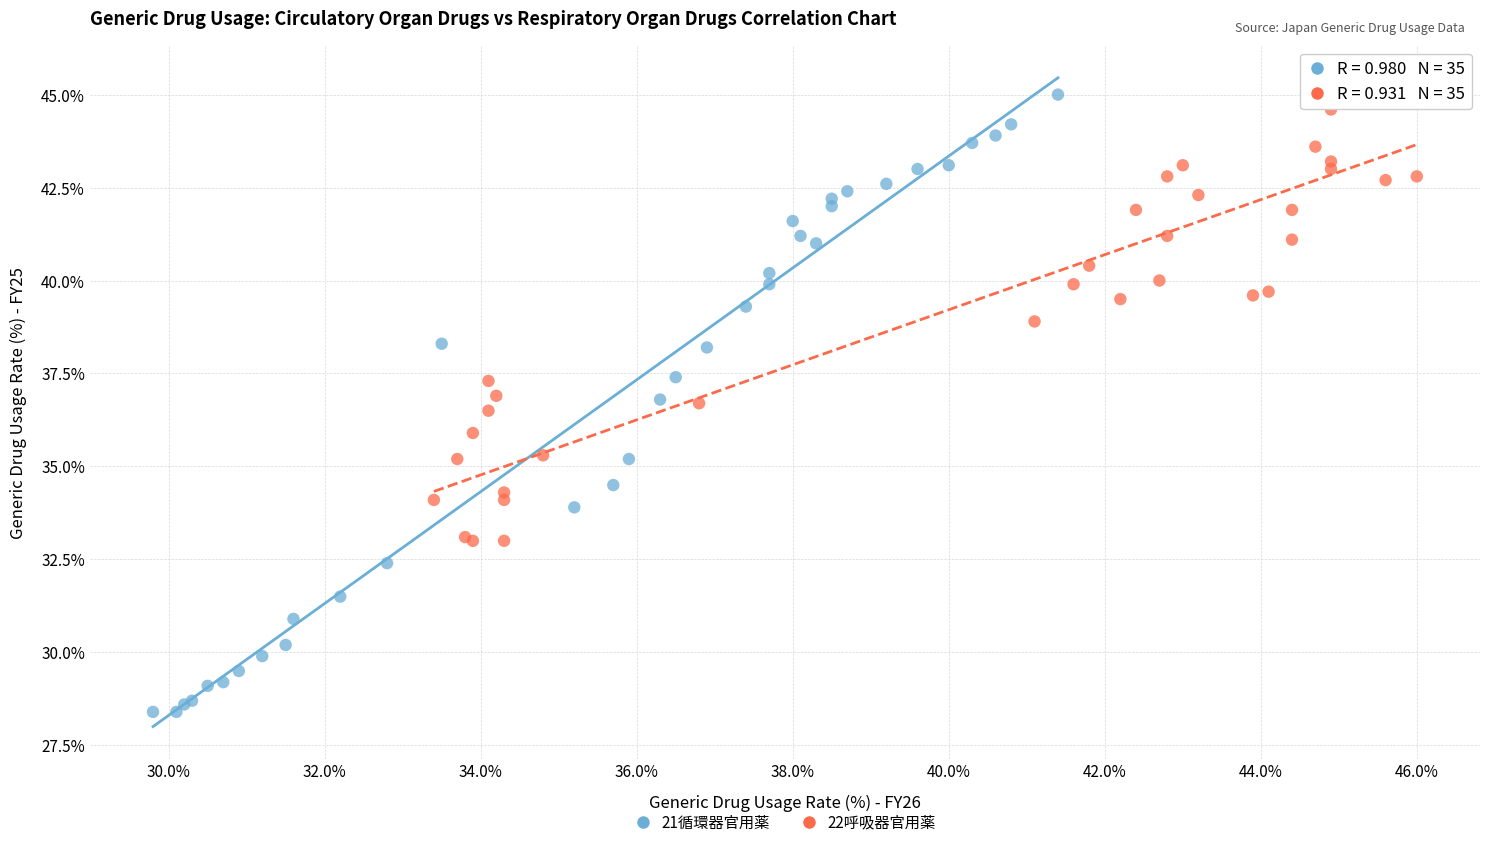

Which series contains the lowest Y value?

21循環器官用薬